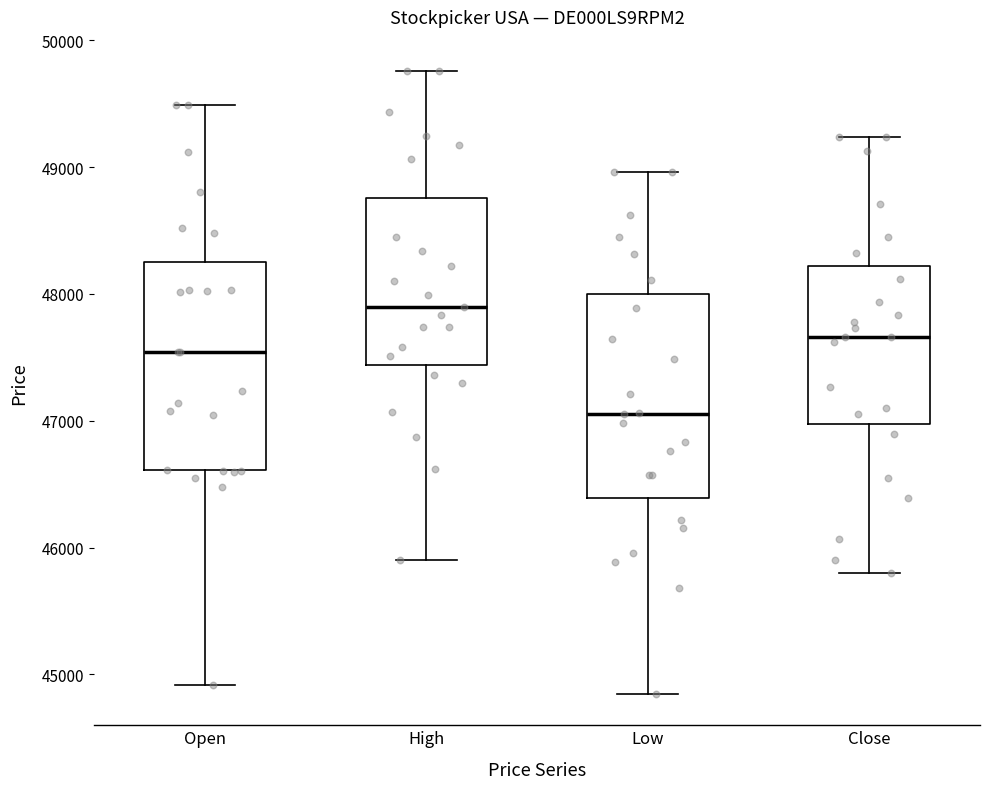

Reading left to right, read every box against the y-axis: the position of its median line, the range the box covers, and the ends of its whiskers. The values are not printed on the chart, so give them approximately, as read against the axis.

Open: median 47500, box 46600 to 48300, whiskers 44900 to 49500
High: median 47900, box 47400 to 48800, whiskers 45900 to 49800
Low: median 47100, box 46400 to 48000, whiskers 44800 to 49000
Close: median 47700, box 47000 to 48200, whiskers 45800 to 49200